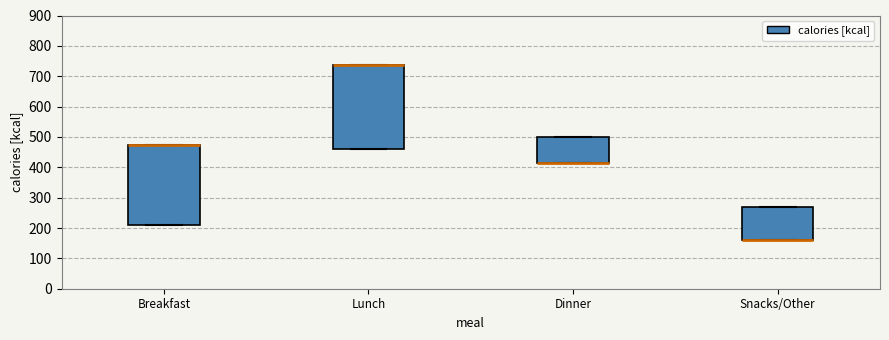

Where is the upper edge of the box for Dinner on the y-axis? The values are not printed on the chart, so give them approximately, as read against the axis.

500